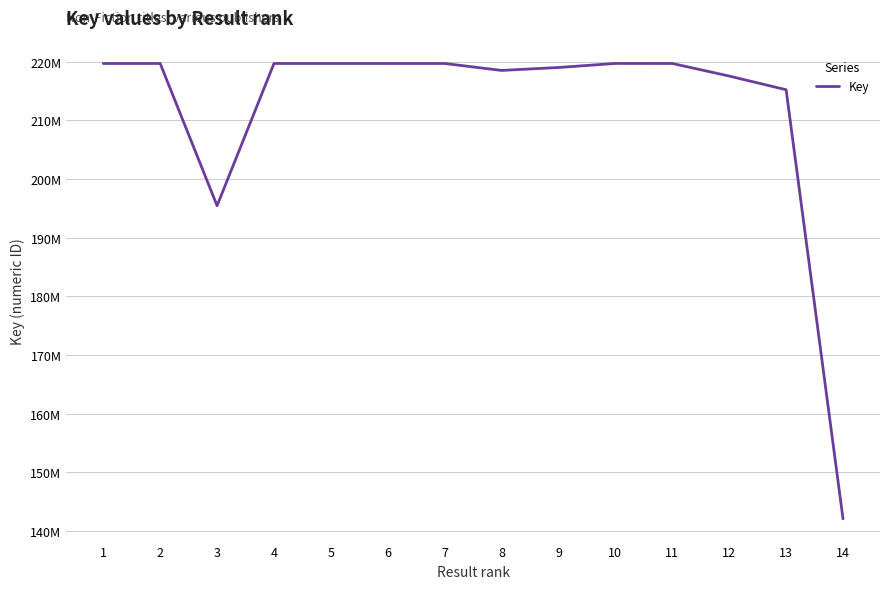

Reading left to right, extract all data points from this chart.

219706540	219707979	195450526	219708147	219707764	219706834	219706582	218524115	219023714	219716356	219708105	217563502	215231232	142044325